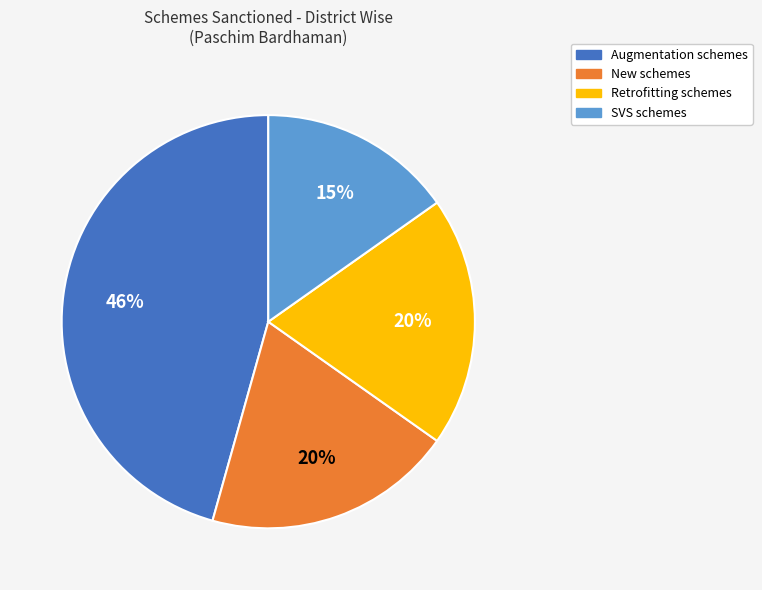

How many segments does this pie chart have?

4